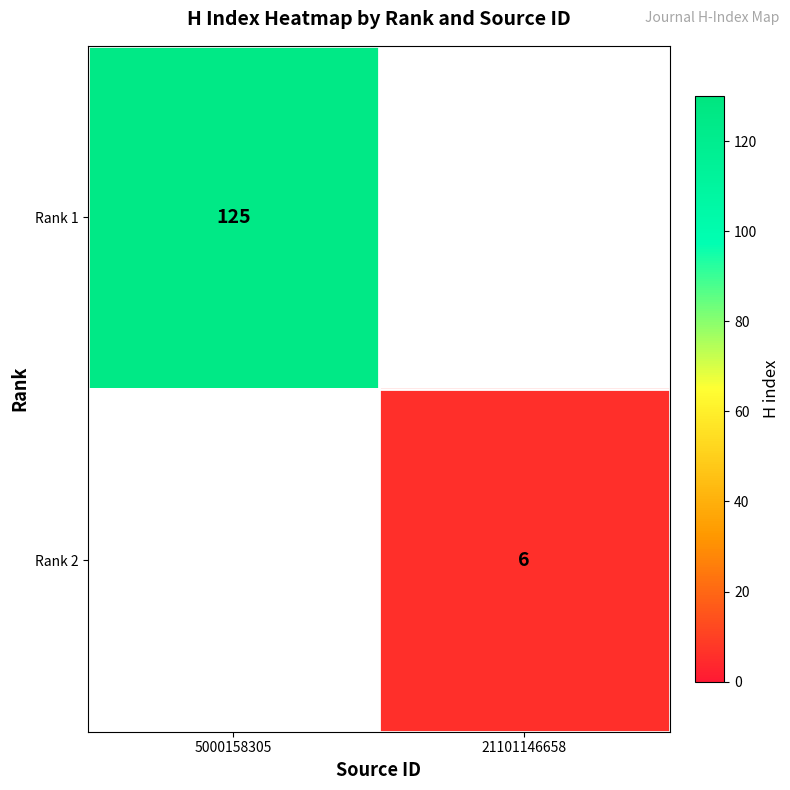

At how many categories does at least one series exceed 29?

1